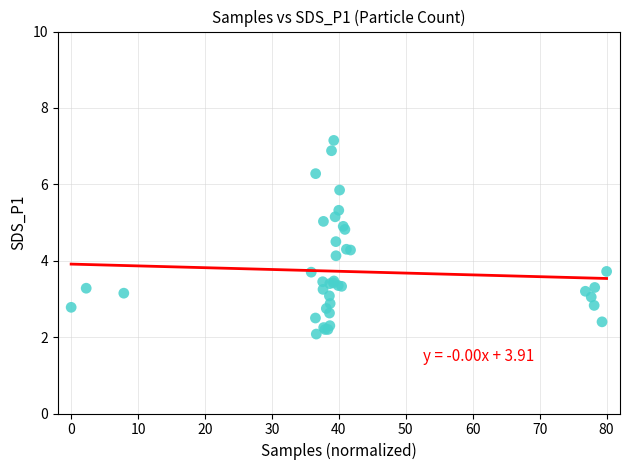

What Y value in the scatter plot is closest to 4?

4.1